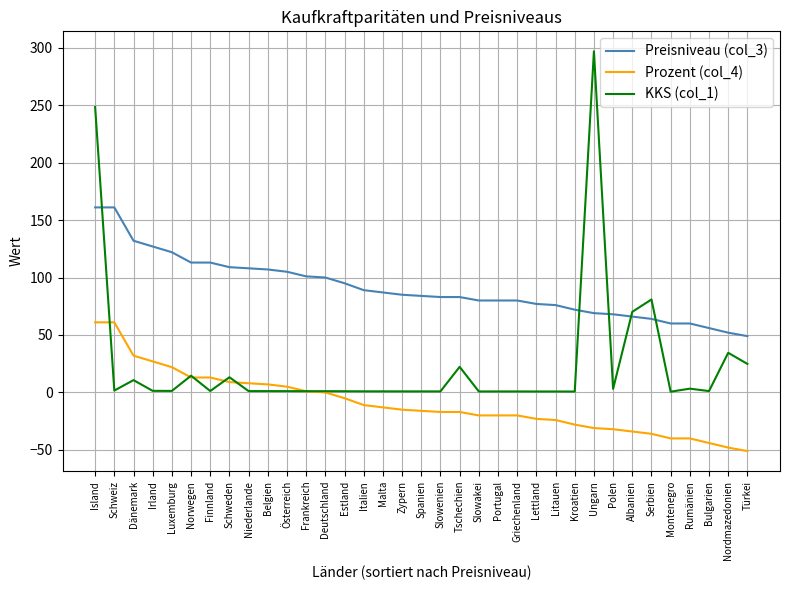

True or false: KKS (col_1) has more than 2 points higher than both neighbors.

True